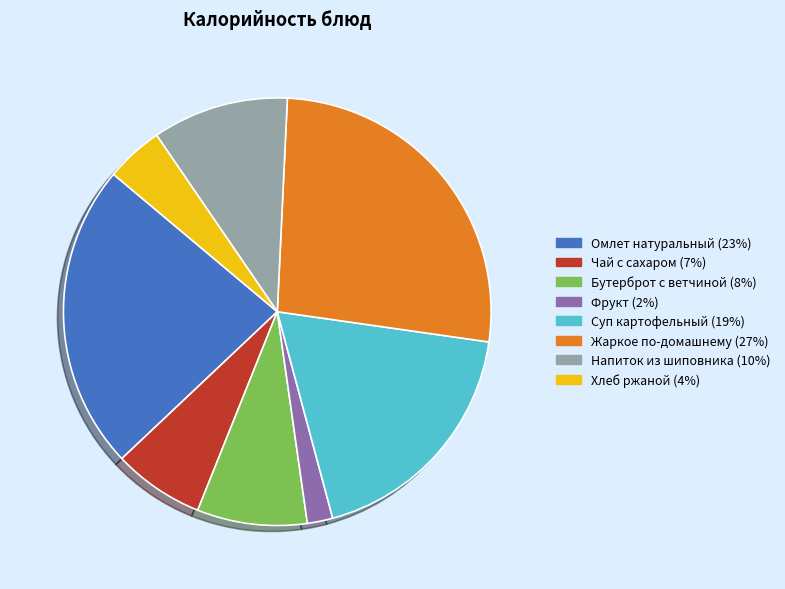

Which category has the biggest portion of the pie?

Жаркое по-домашнему